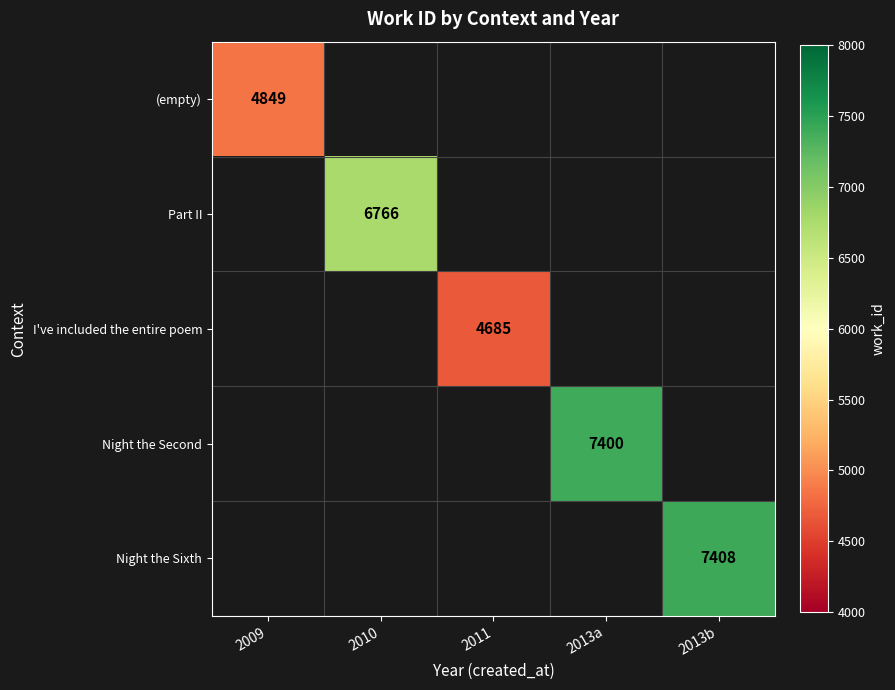

The I've included the entire poem series shows 6557 at 2011. True or false?

False